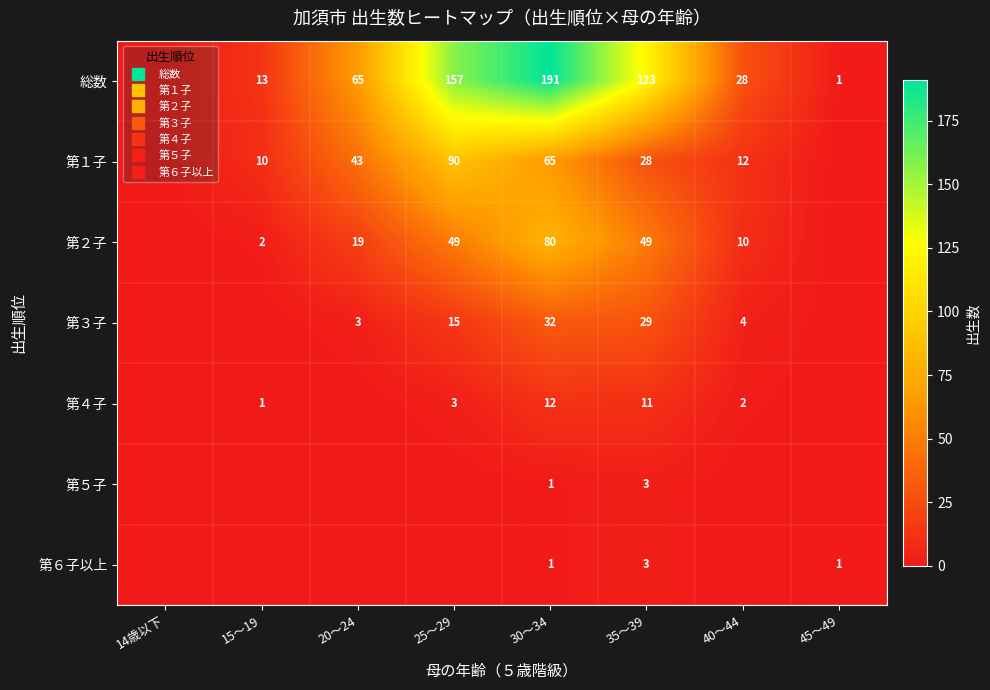

Which series changed the most between 30～34 and 45～49?

総数